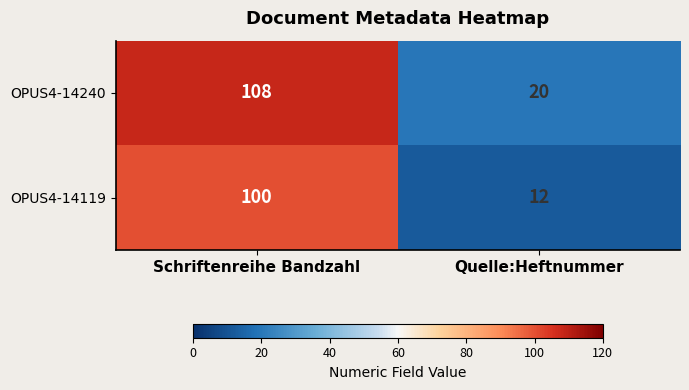

What is the difference between the highest and lowest values at Quelle:Heftnummer?

8